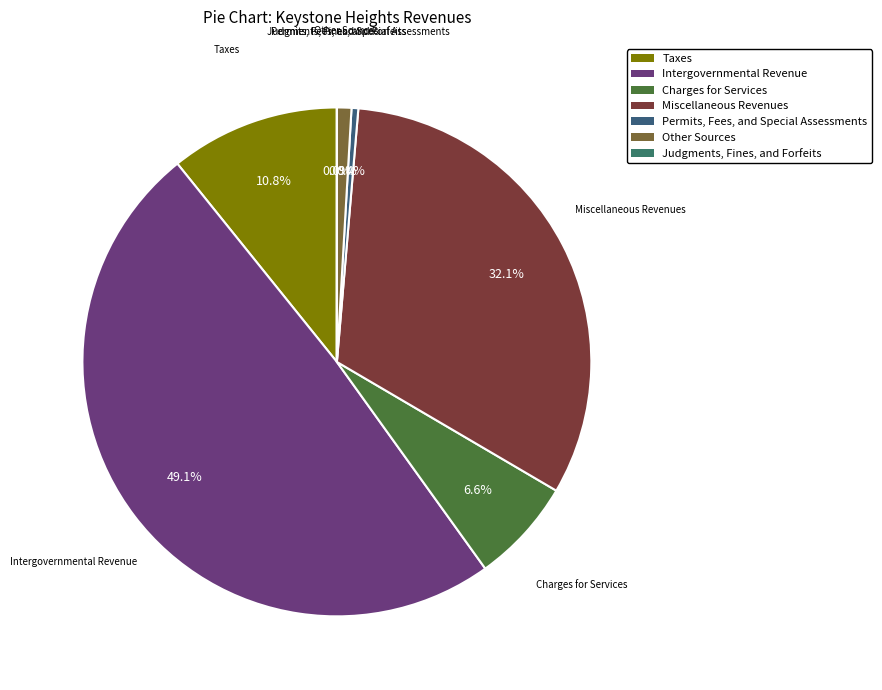

Do Taxes and Miscellaneous Revenues together represent more than half of the pie?

No